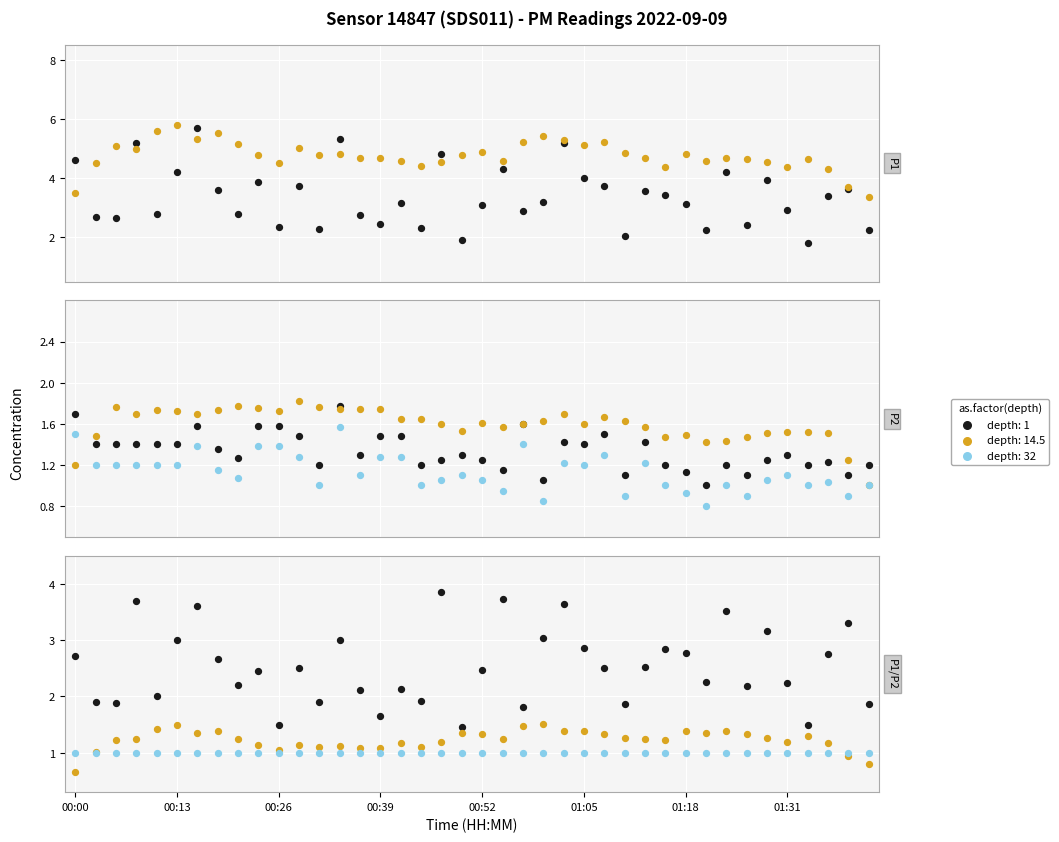

Which series has the largest total across all categories?

P1